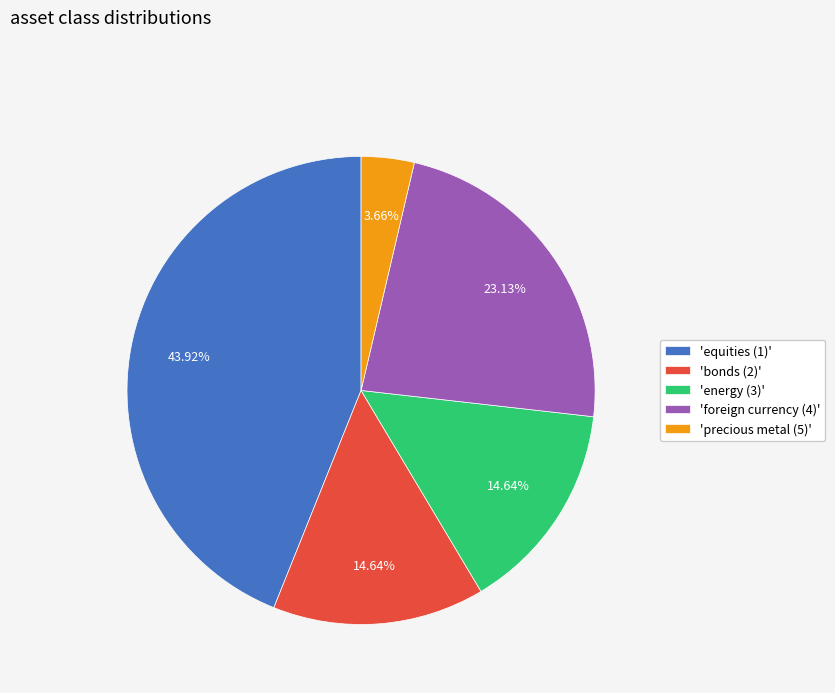

Is the sum of 'energy (3)' and 'equities (1)' greater than half?

Yes